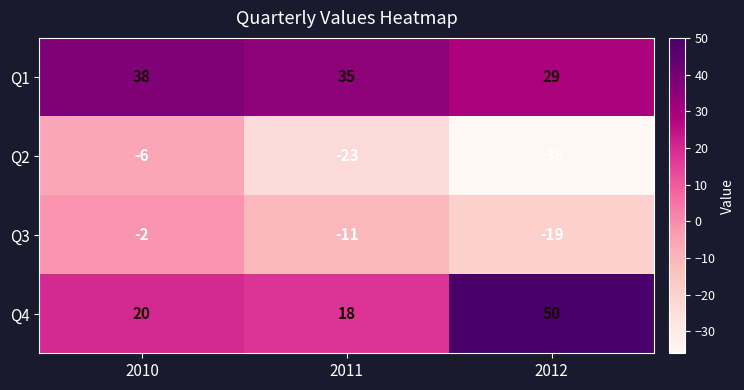

Which label corresponds to the largest value in the chart?

2012